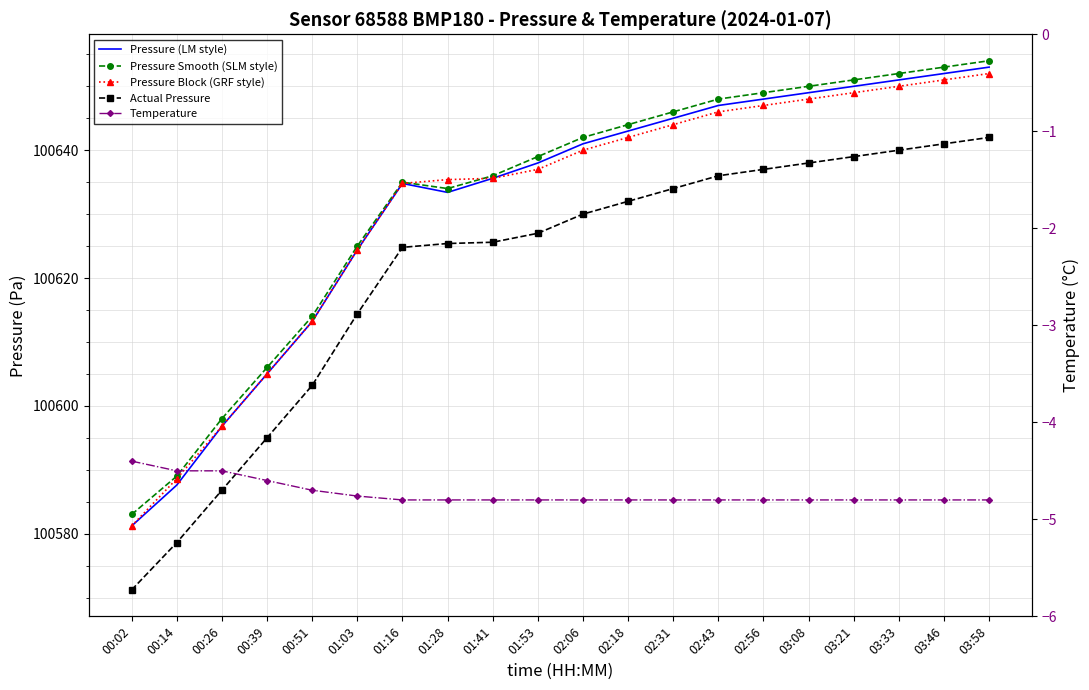

What is the value of the Pressure (LM style) point at the 14th from the left?

100647.0